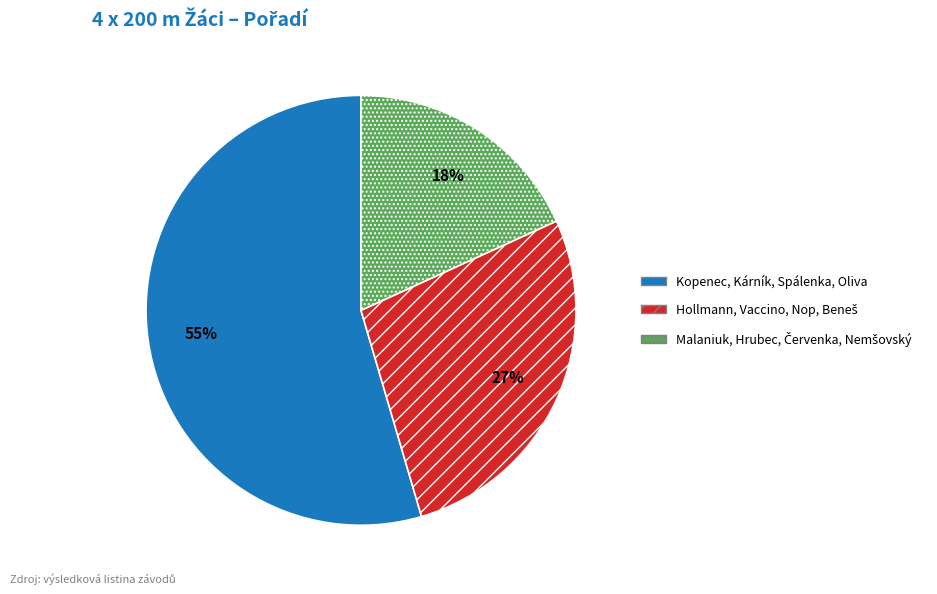

To the nearest percent, what is the average slice percentage?

33%